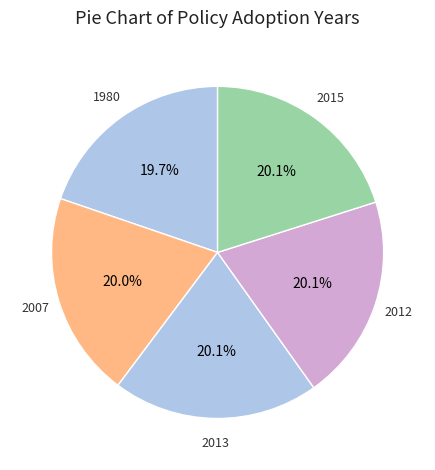

How many segments does this pie chart have?

5